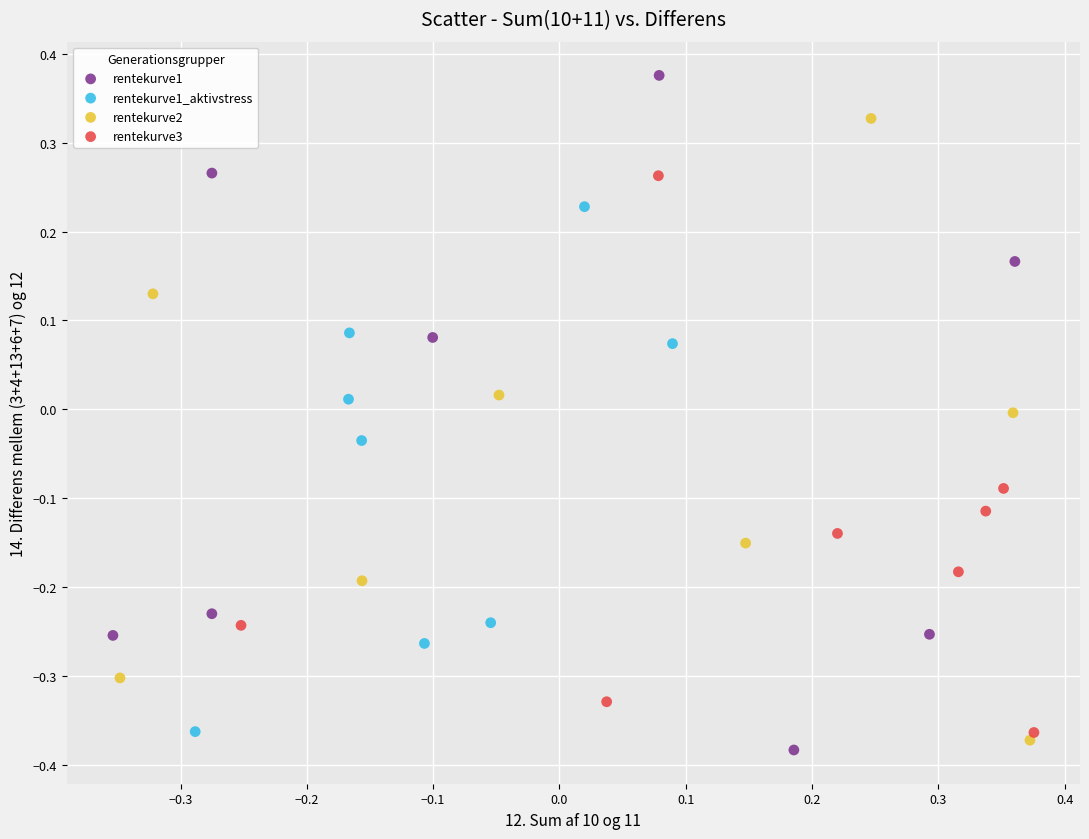

Which series contains the lowest Y value?

rentekurve1